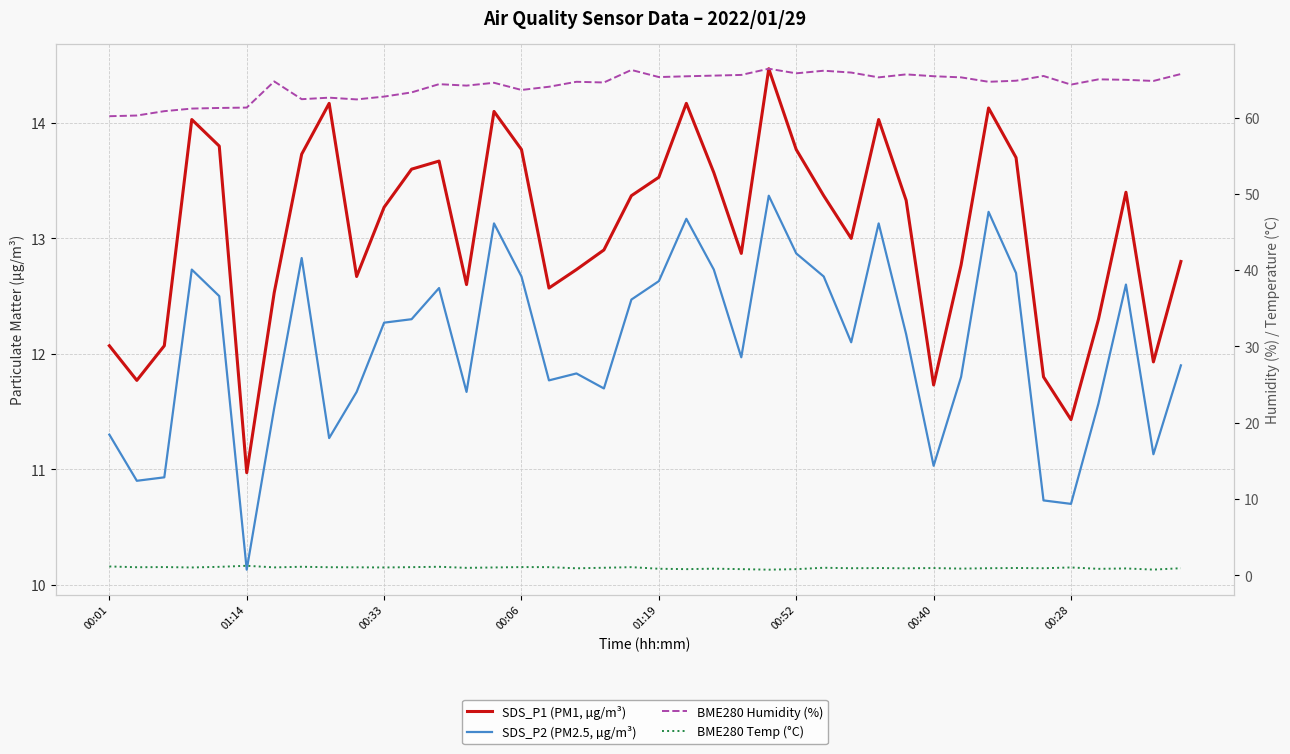

Rank the series at 39 from highest to lowest value.

BME280 Humidity (%), SDS_P1 (PM1, µg/m³), SDS_P2 (PM2.5, µg/m³), BME280 Temp (°C)